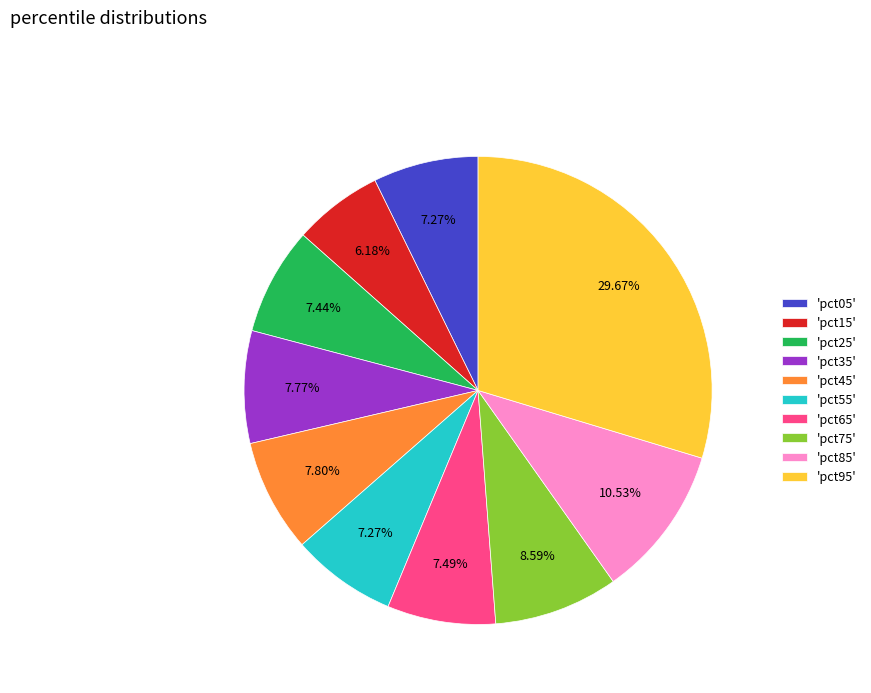

How many segments does this pie chart have?

10